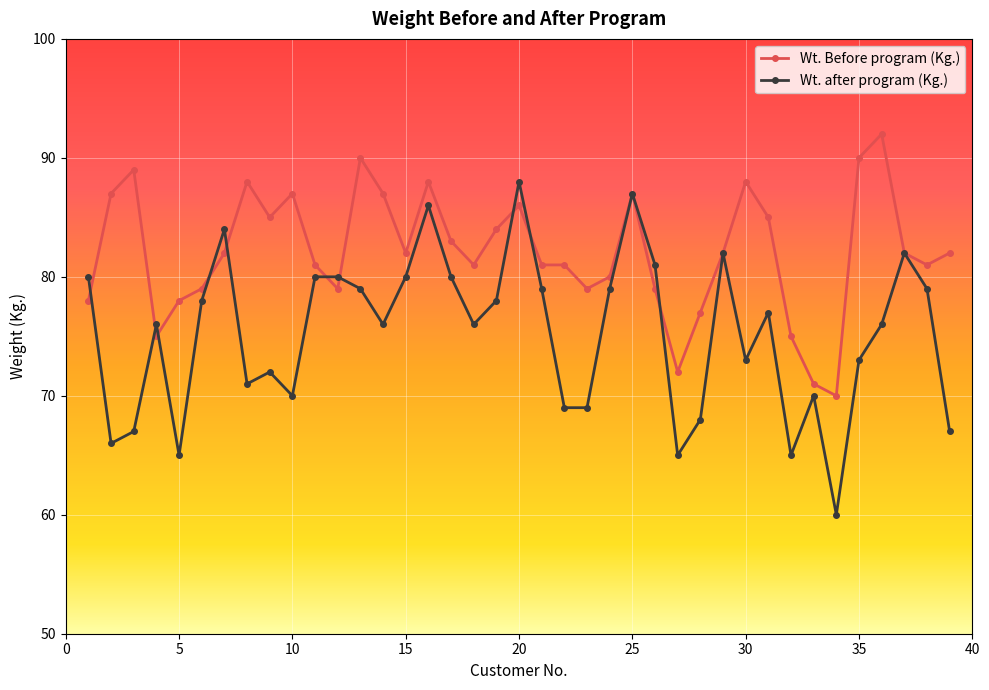

True or false: Wt. after program (Kg.) and Wt. Before program (Kg.) intersect in this chart.

True